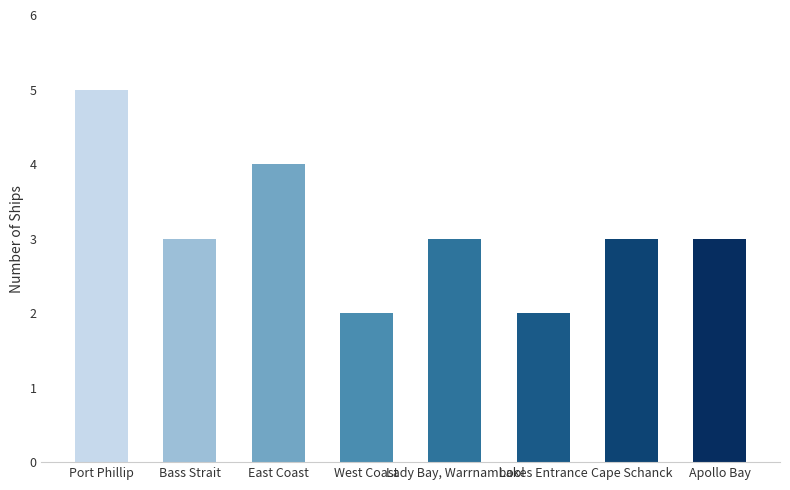

What is the approximate value at Apollo Bay?

3